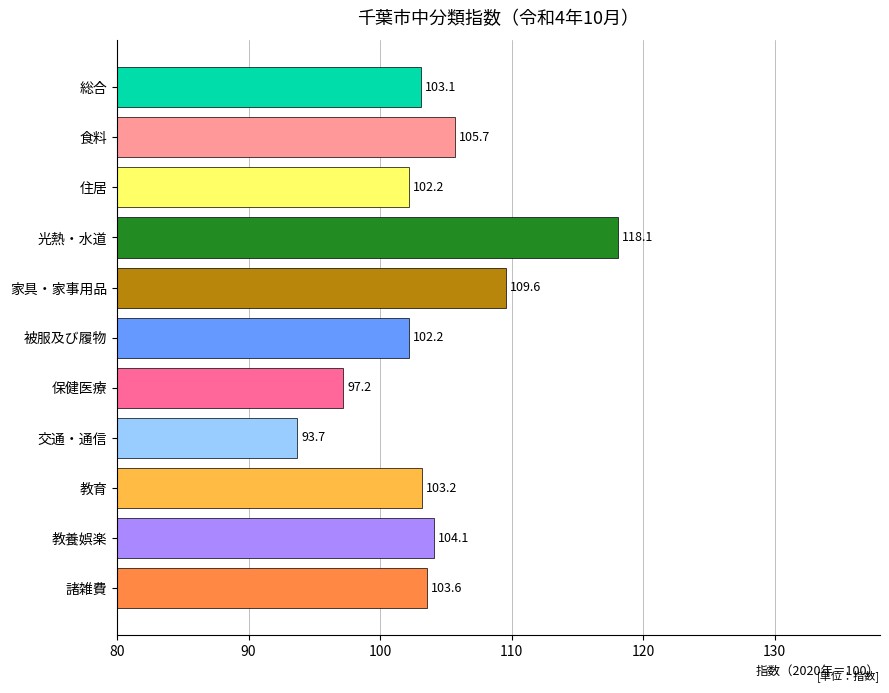

What is the change in value from 食料 to 教育?

-2.5